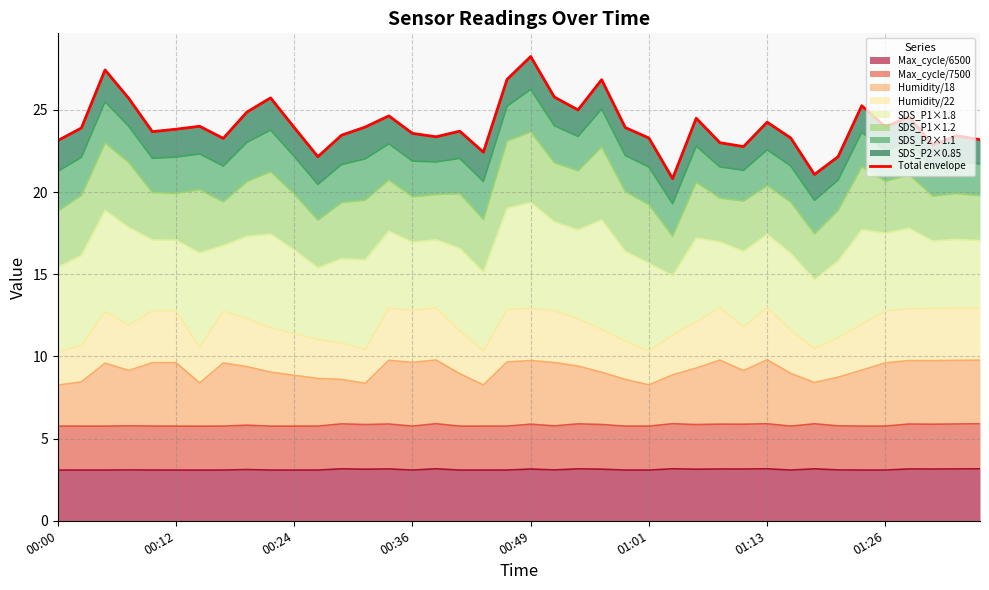

Reading left to right, list all the values displayed in this chart.

23.1	23.9	27.4	25.7	23.7	23.8	24.0	23.3	24.9	25.7	23.9	22.2	23.5	24.0	24.6	23.6	23.4	23.7	22.4	26.9	28.2	25.8	25.0	26.8	23.9	23.3	20.8	24.5	23.0	22.8	24.3	23.3	21.1	22.2	25.3	24.0	24.6	22.9	23.4	23.2